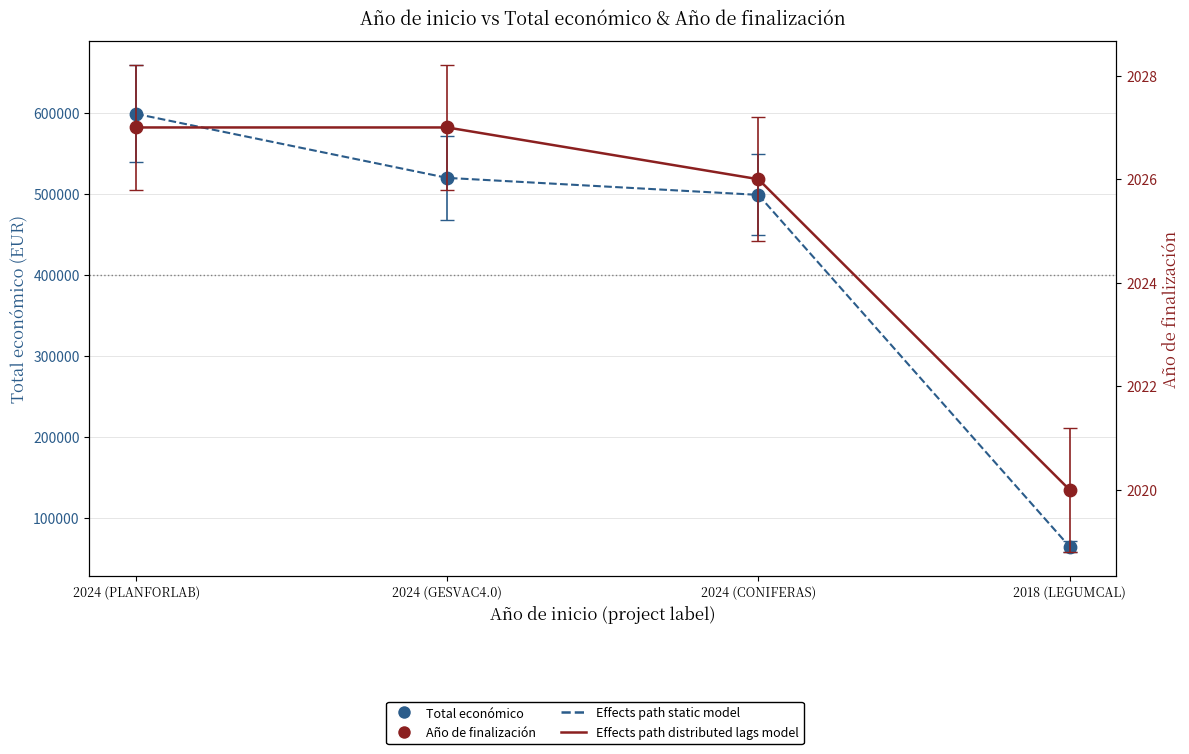

What is the total value across all series at 2018 (LEGUMCAL)?

133300